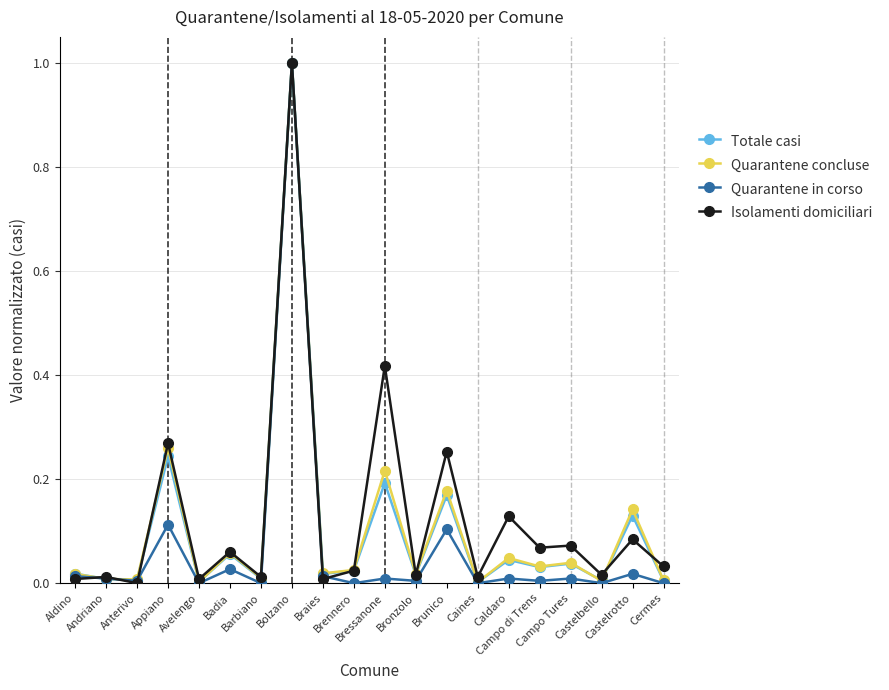

How many lines are shown in the chart?

4